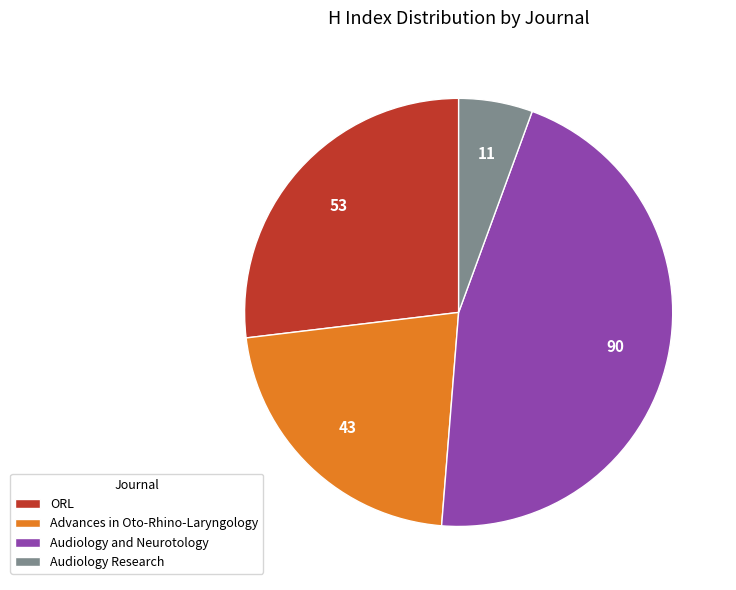

Is it true that Audiology Research is 18% of the pie?

False